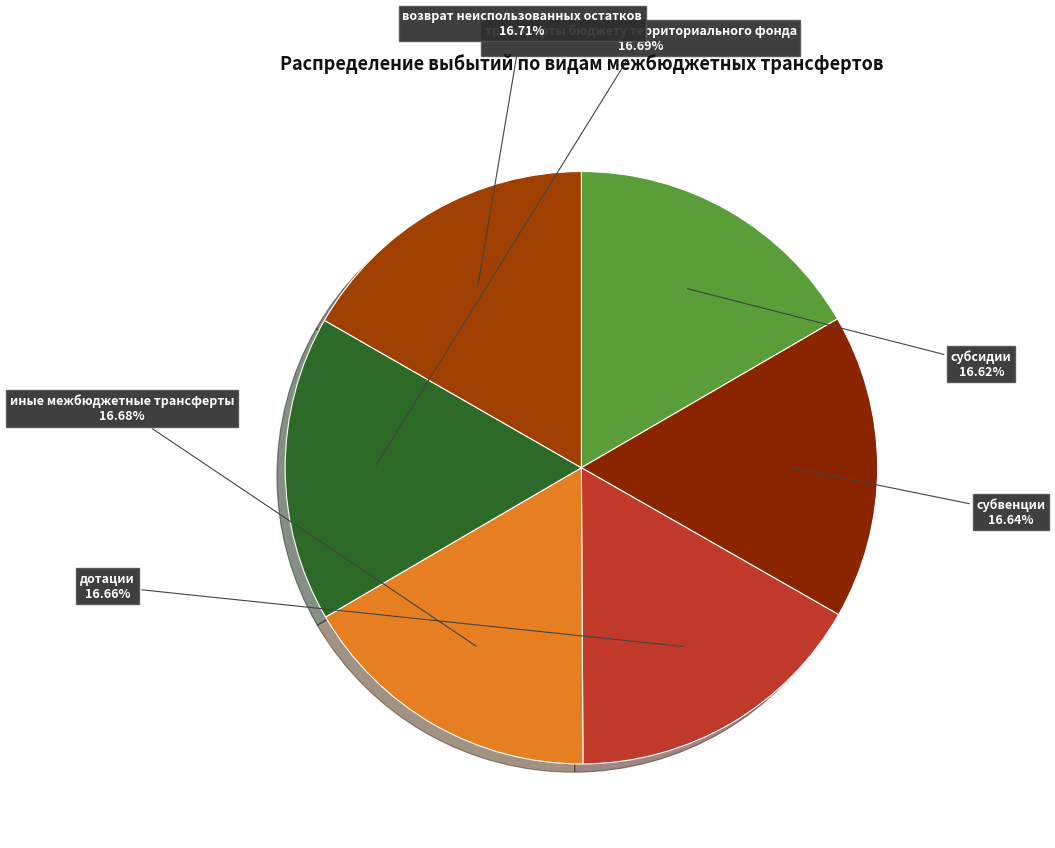

Does иные межбюджетные трансферты represent more than half of the total?

No